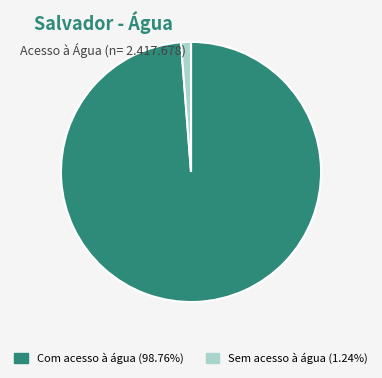

Is it true that Sem acesso à água is 1% of the pie?

True